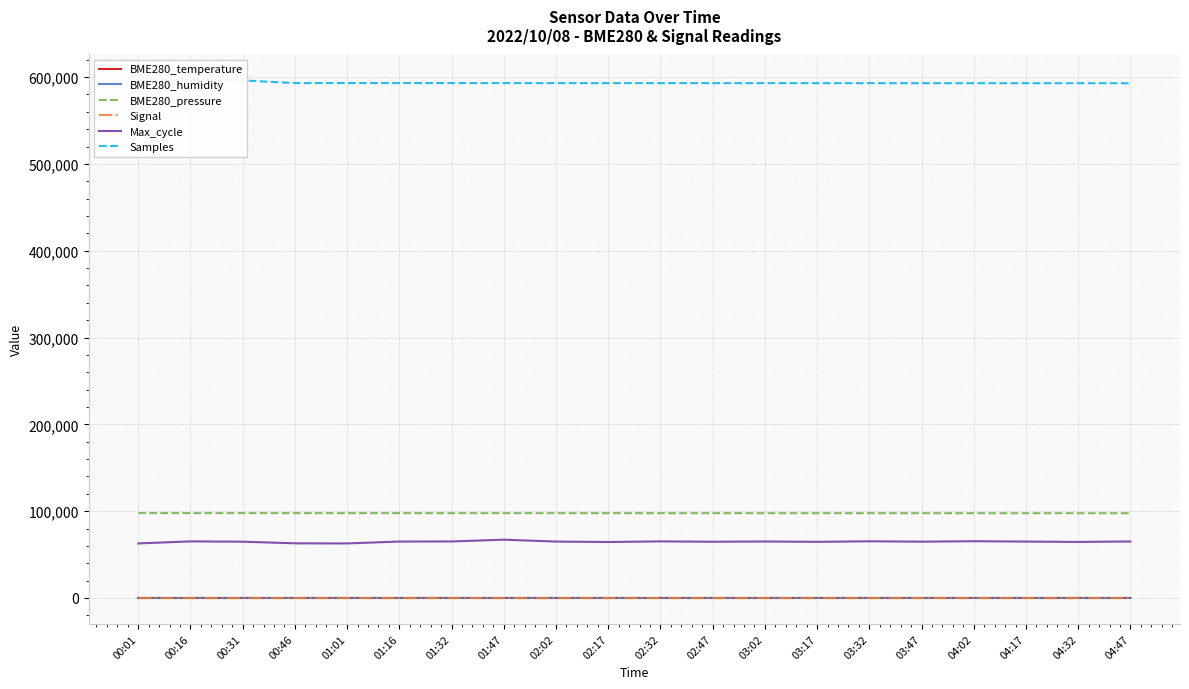

Where is the first local maximum for BME280_humidity?

00:16